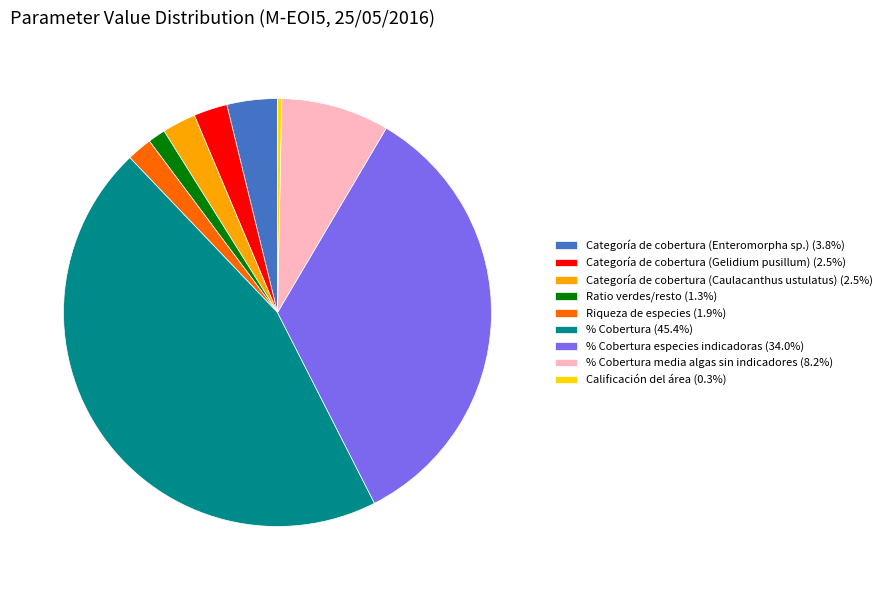

Does any single category account for the majority?

No